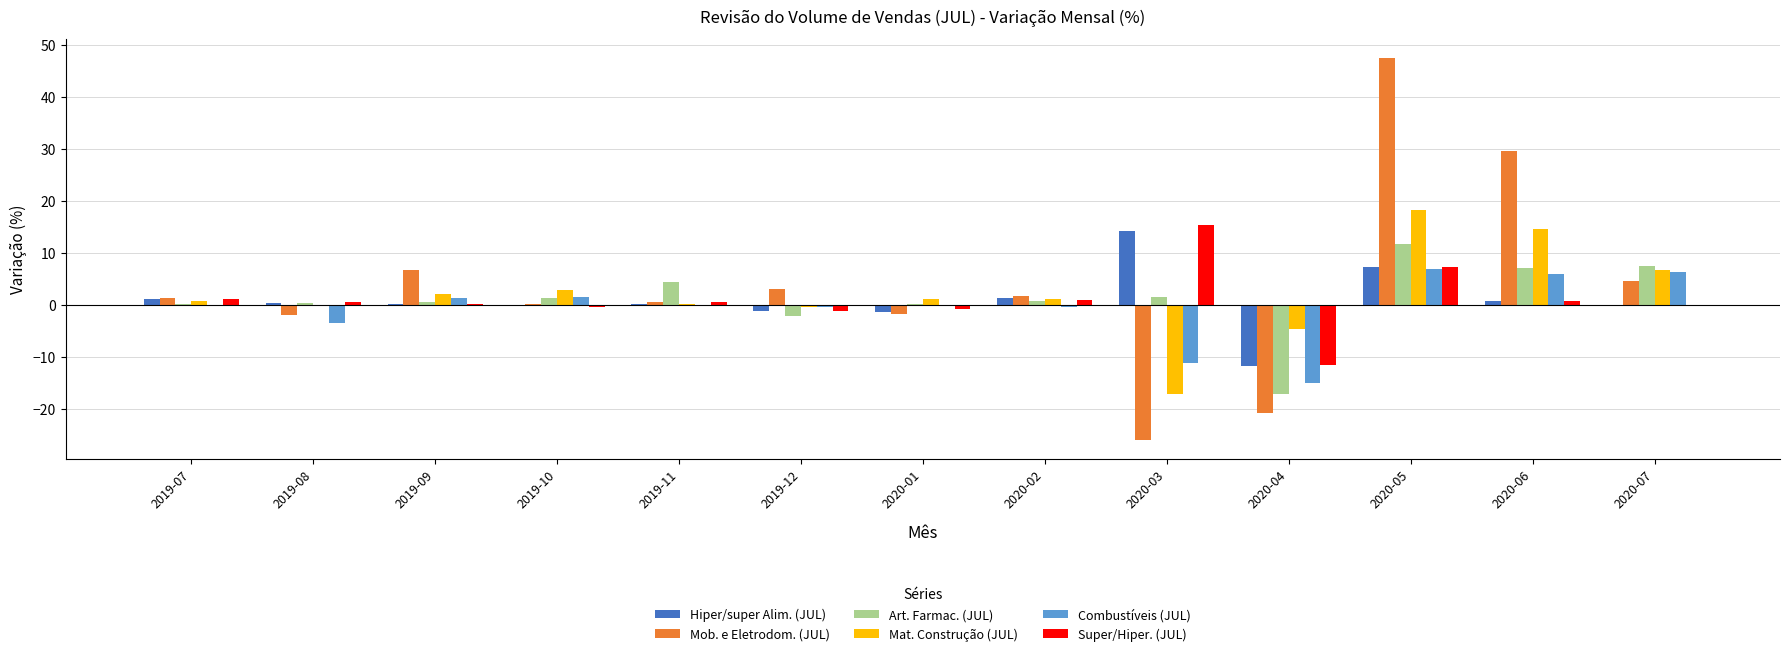

Which category has the highest value across all series?

2020-05